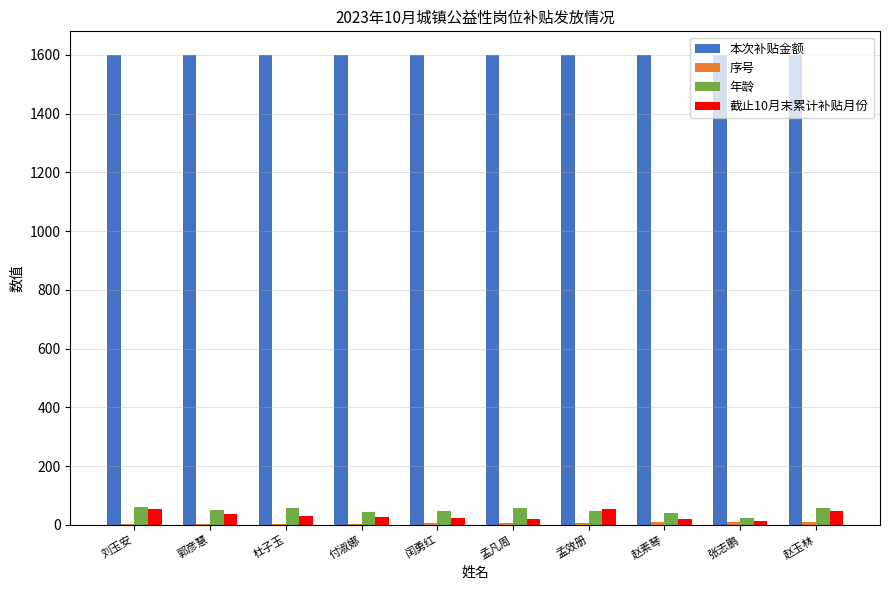

Count the number of data series in this chart.

4